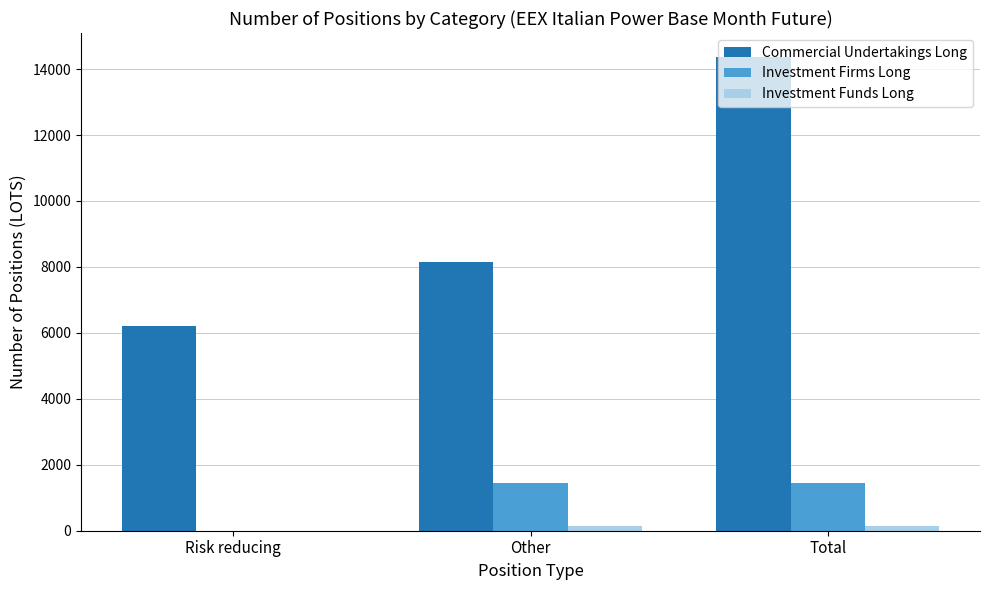

At which category is the sum across all series the highest?

Total